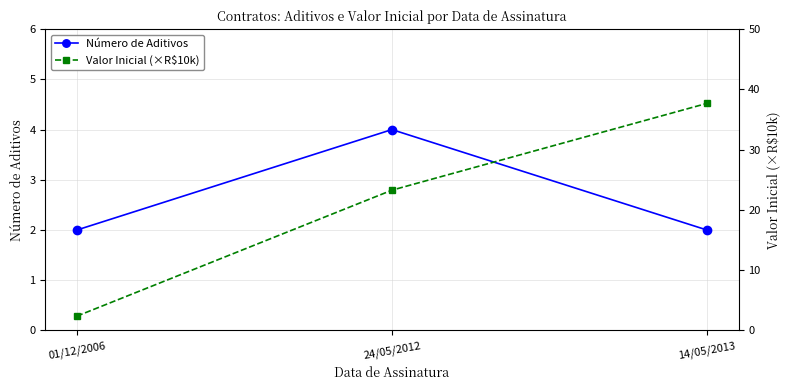

Count the Número de Aditivos values in the range 2 to 4.

3